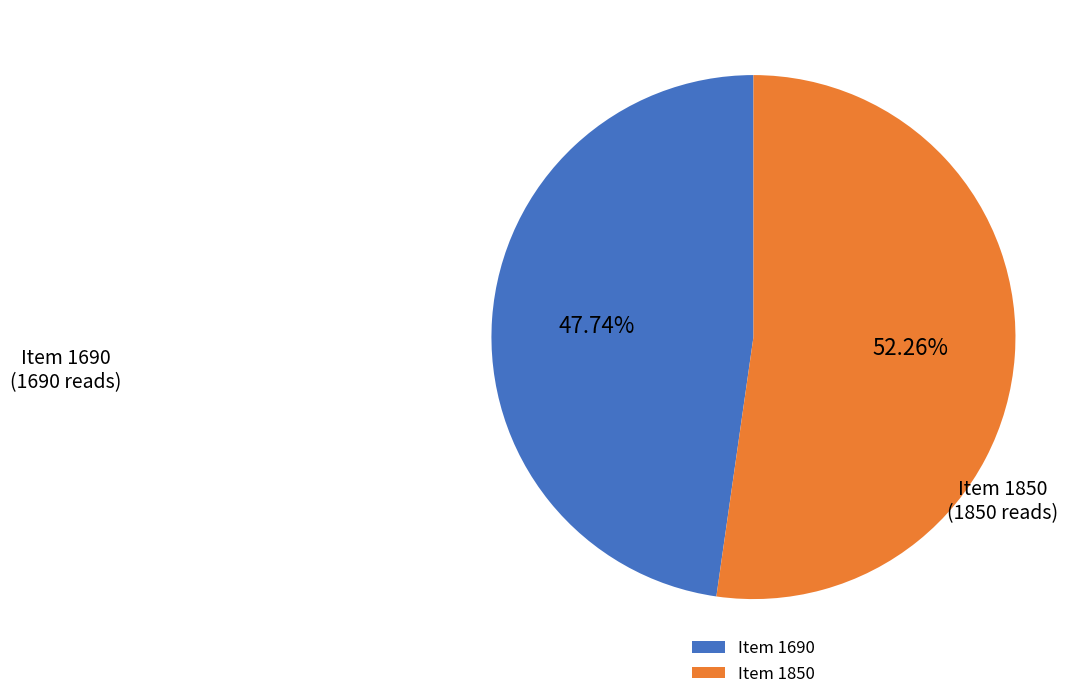

What is the largest slice in the pie chart?

Item 1850